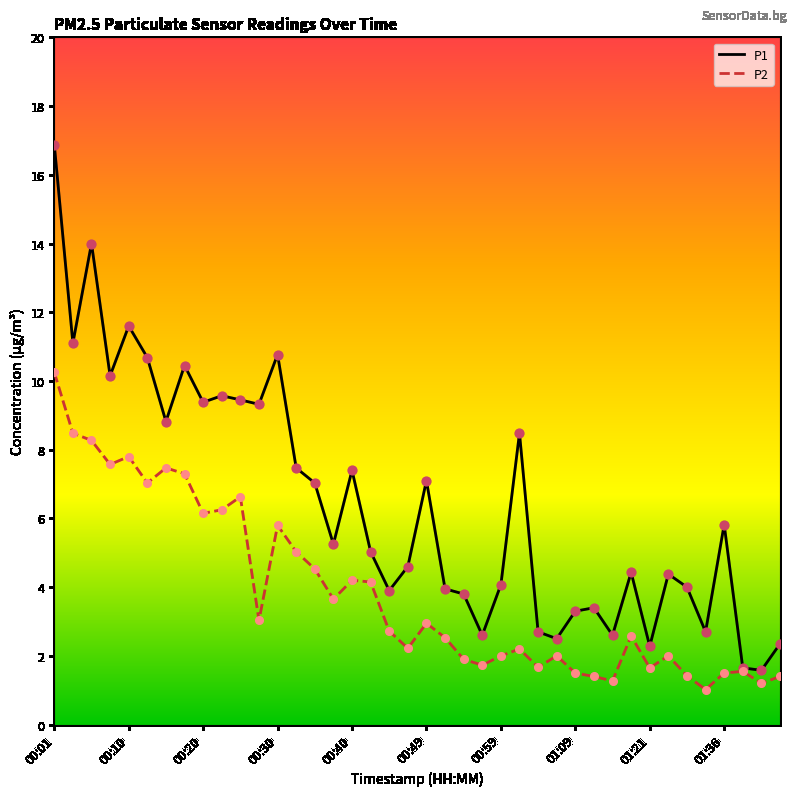

Which series has the largest total across all categories?

P1